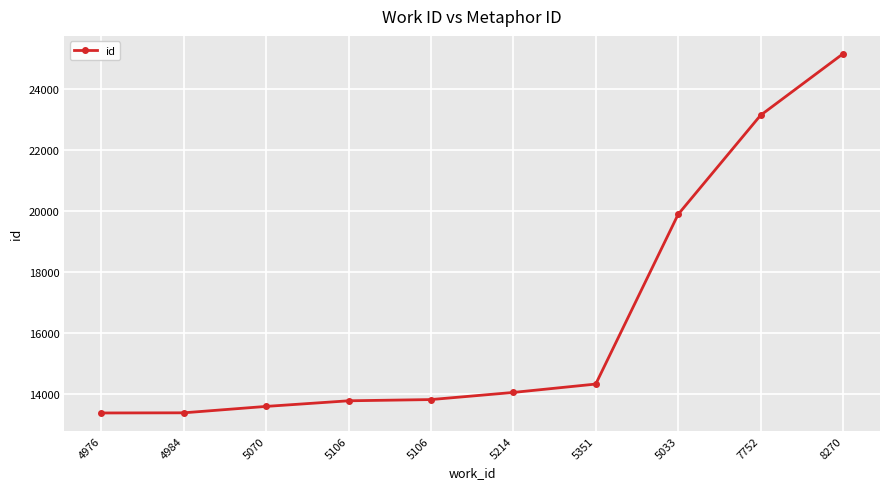

What is the difference between the second highest and minimum values?

9756